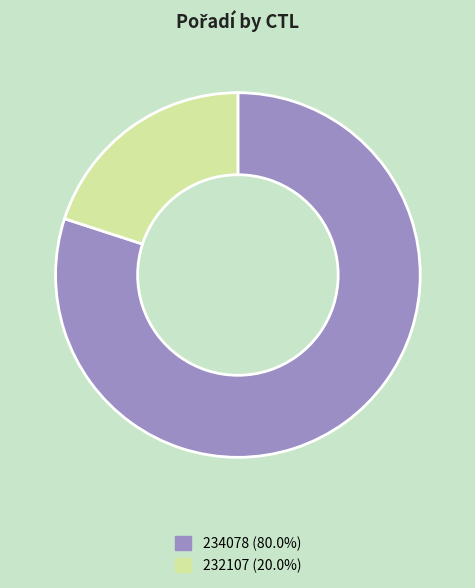

Count the number of slices in the pie.

2